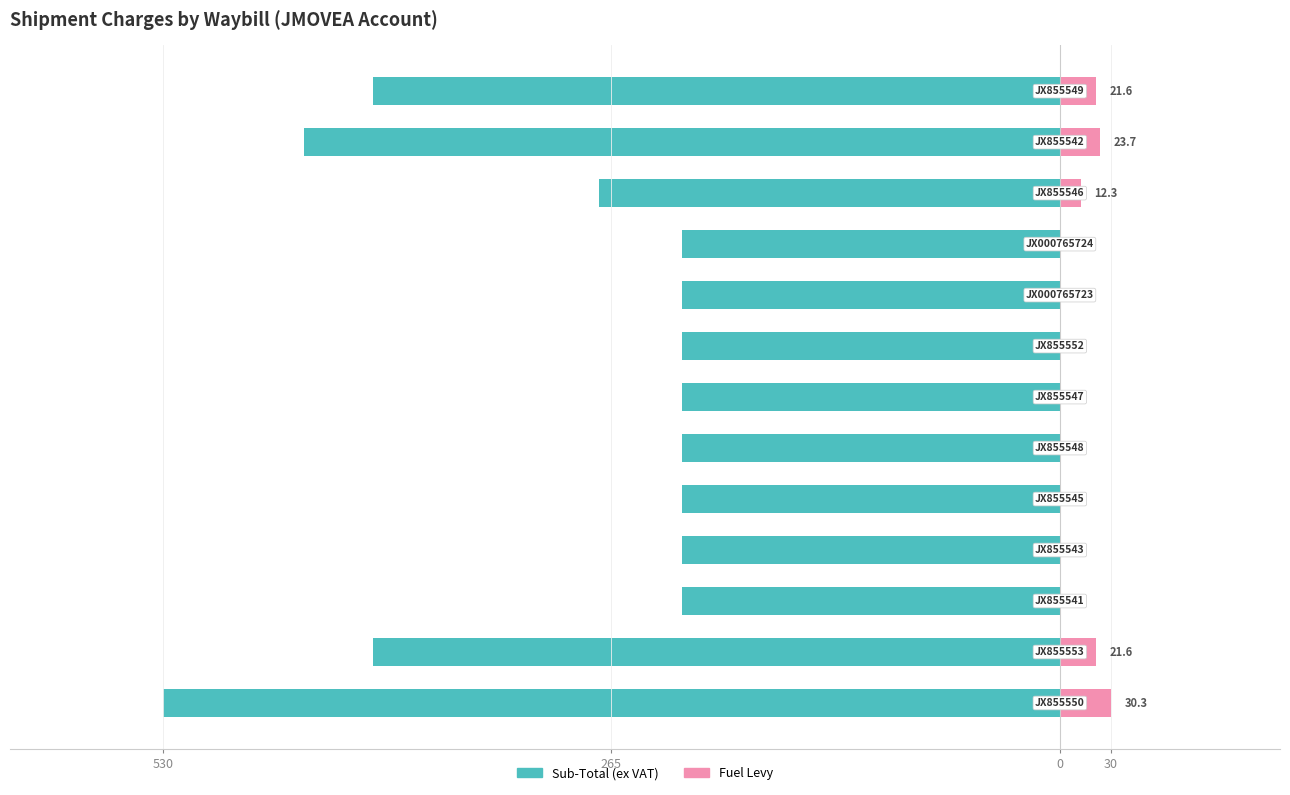

What is the difference between the highest and lowest values at 8?

223.0